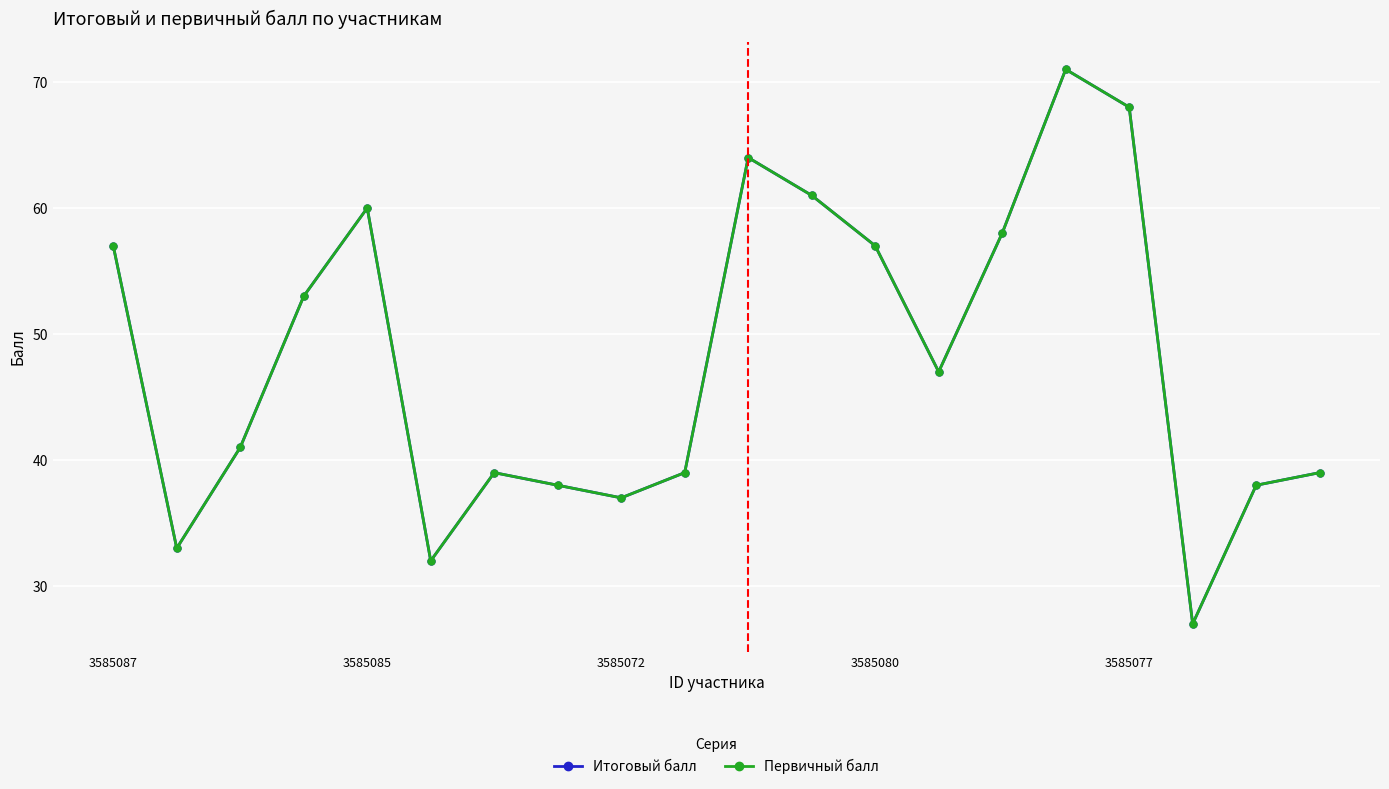

What is the difference between the maximum and minimum values in the Первичный балл series?

44